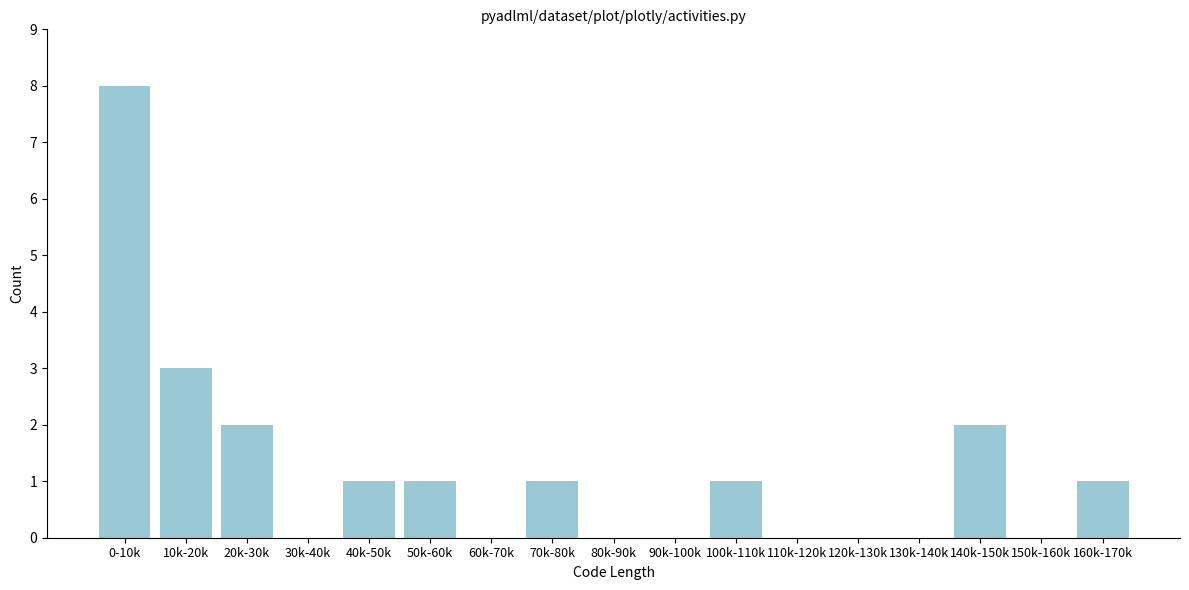

Reading right to left, transcribe all the data shown in this chart.

160k-170k=1	150k-160k=0	140k-150k=2	130k-140k=0	120k-130k=0	110k-120k=0	100k-110k=1	90k-100k=0	80k-90k=0	70k-80k=1	60k-70k=0	50k-60k=1	40k-50k=1	30k-40k=0	20k-30k=2	10k-20k=3	0-10k=8